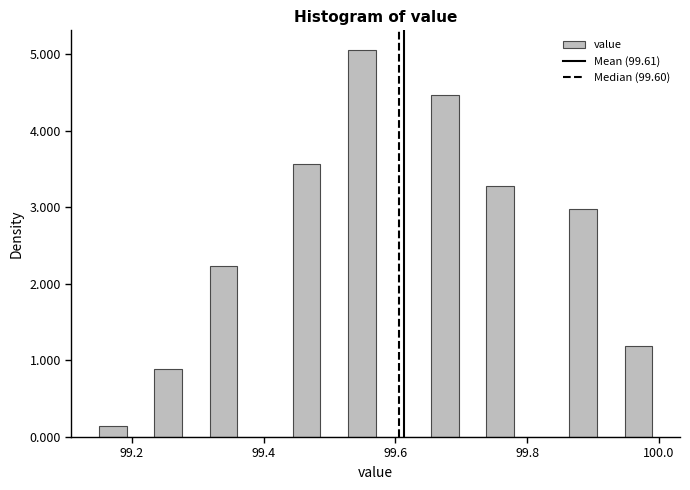

Around what value on the x-axis is the tallest bar? Give the approximate position of its centre, as read against the axis.

99.54